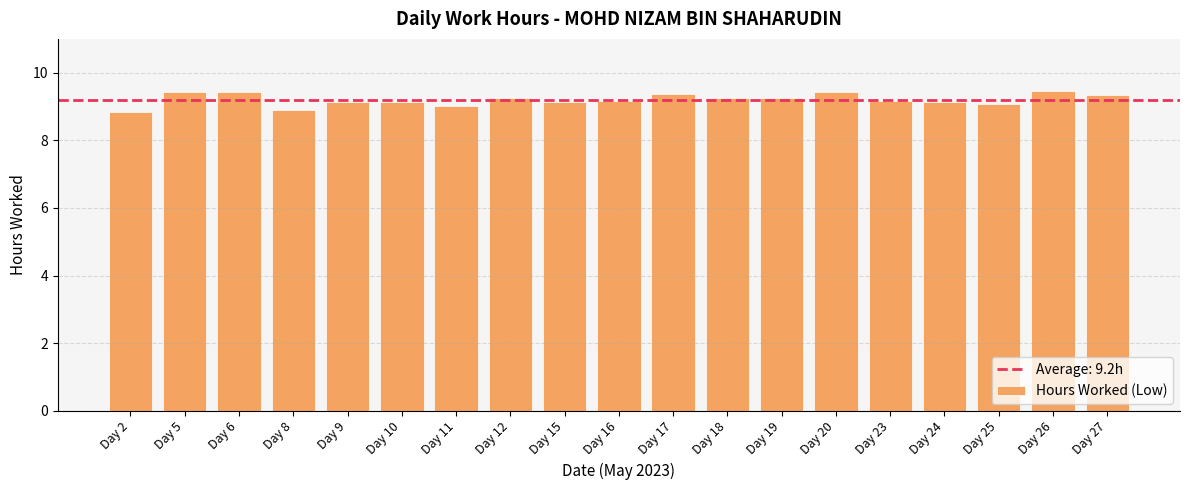

The chart shows a value of 14.7 at Day 5. True or false?

False